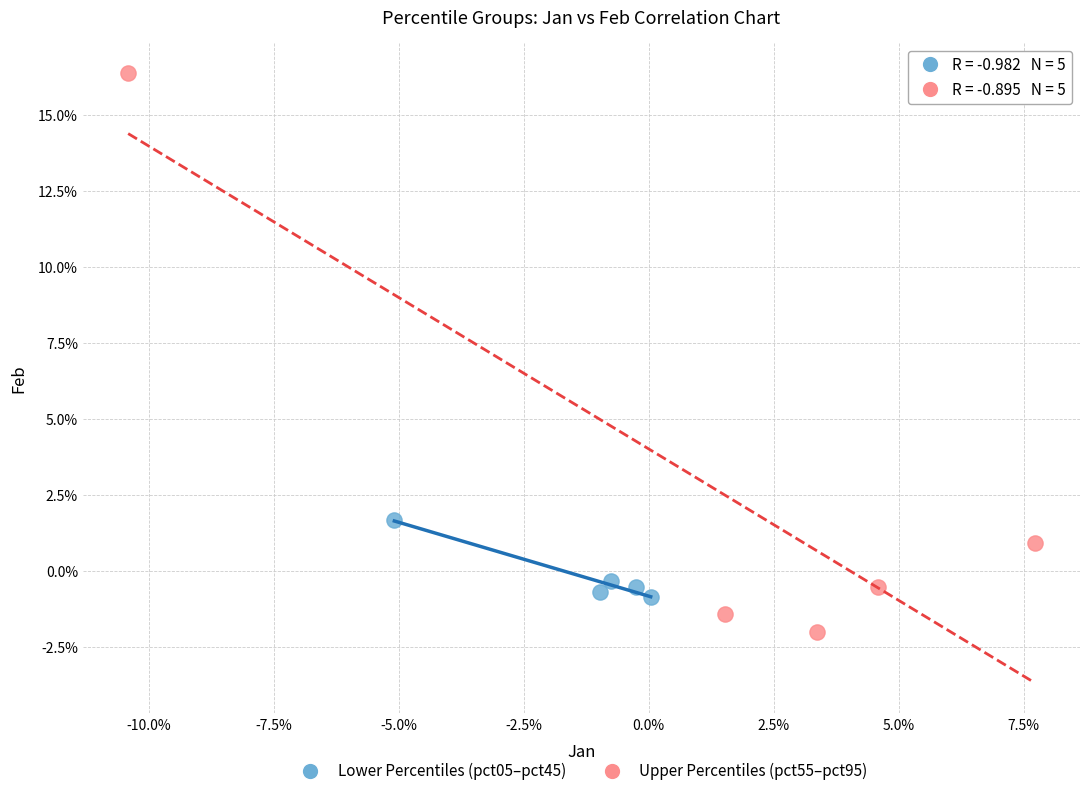

Which series contains the highest Y value?

Upper Percentiles (pct55–pct95)